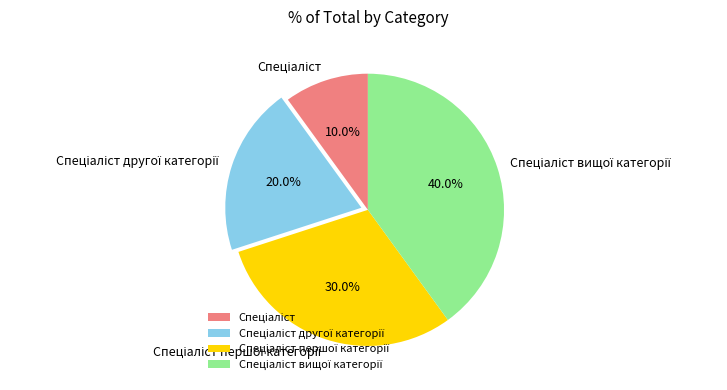

Is there a majority slice in this chart?

No